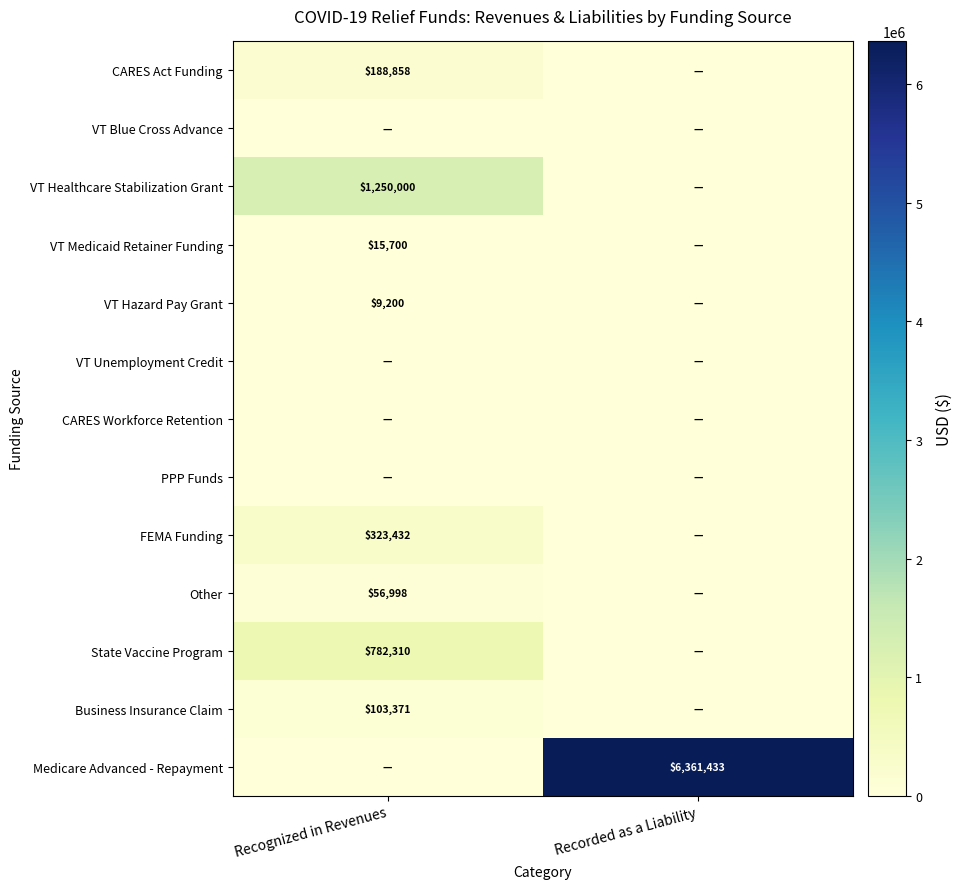

The Business Insurance Claim series shows 28096 at Recognized in Revenues. True or false?

False